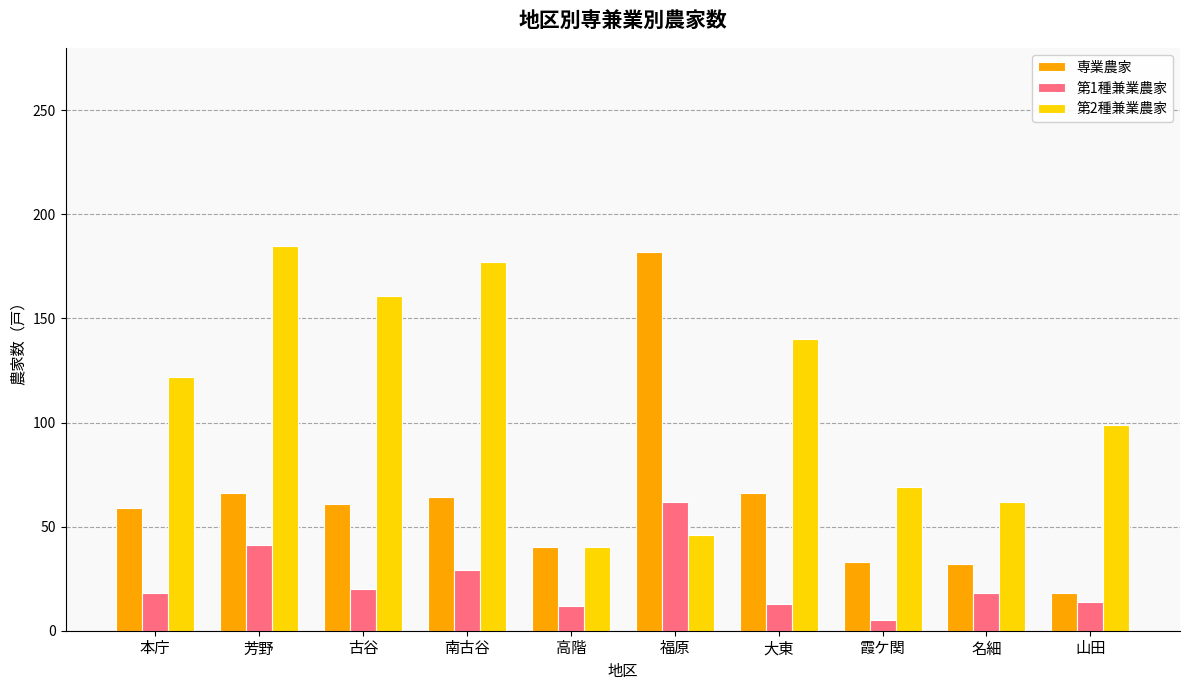

What is the value of the 専業農家 bar at the 10th from the left?

18